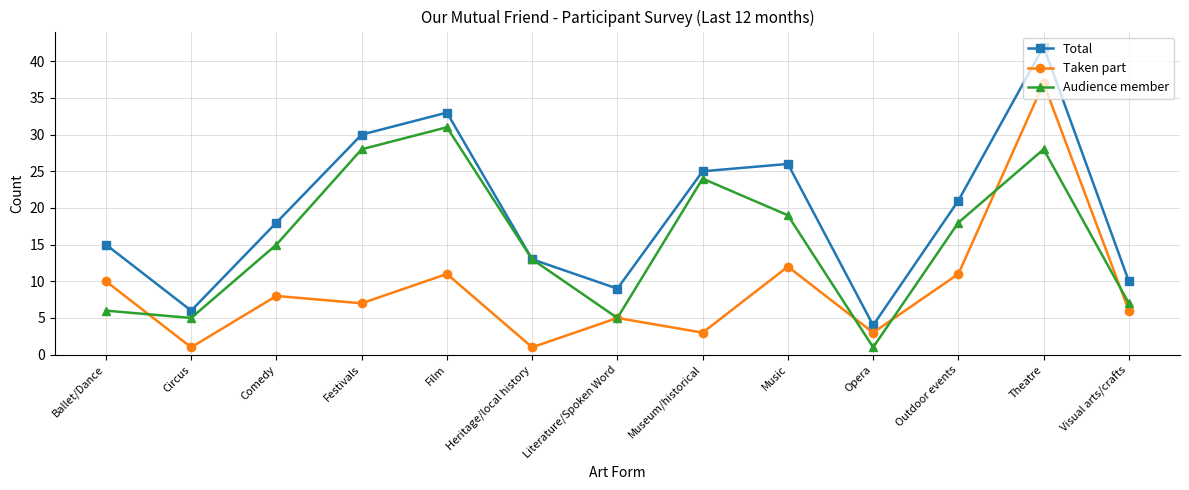

What are all the series names shown in the legend?

Total, Taken part, Audience member